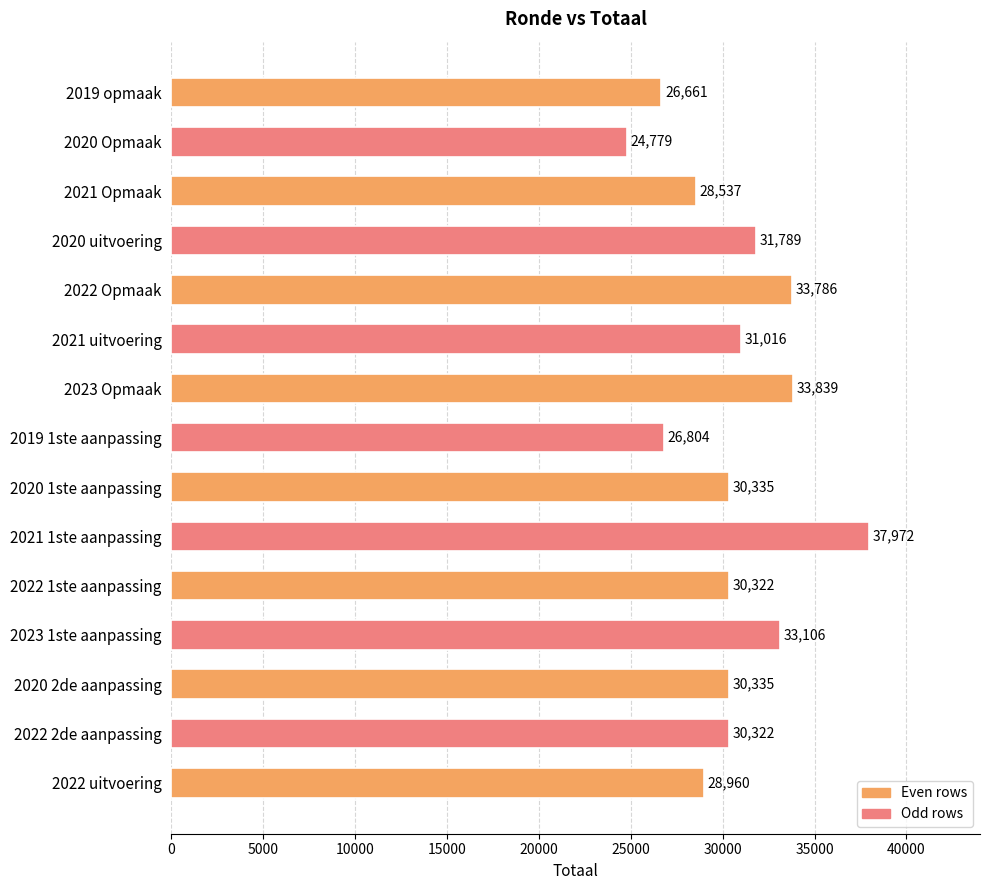

Reading bottom to top, list all the values displayed in this chart.

28960	30322	30335	33106	30322	37972	30335	26804	33839	31016	33786	31789	28537	24779	26661